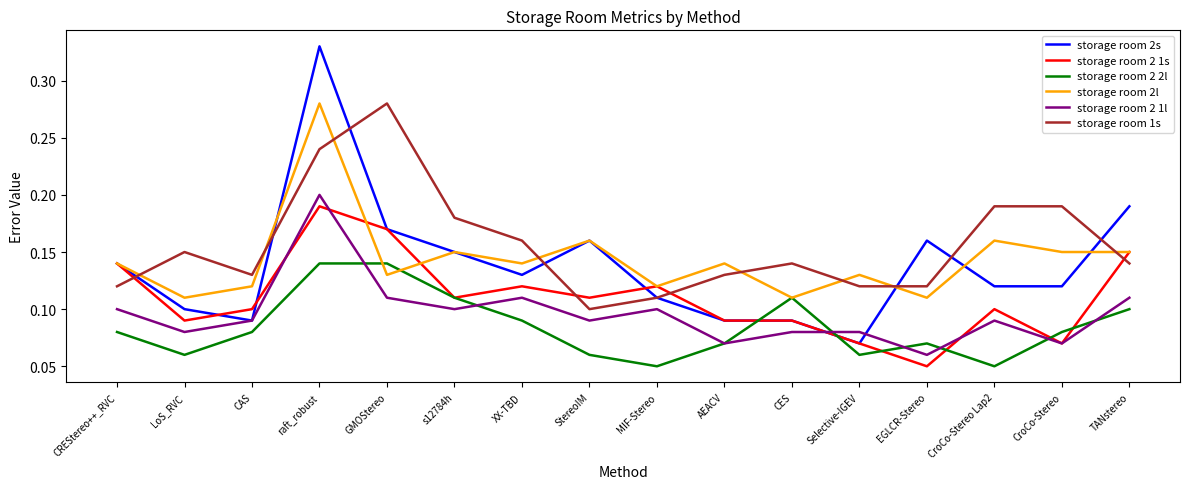

Is it true that storage room 2 1s equals 0.2 at XX-TBD?

False